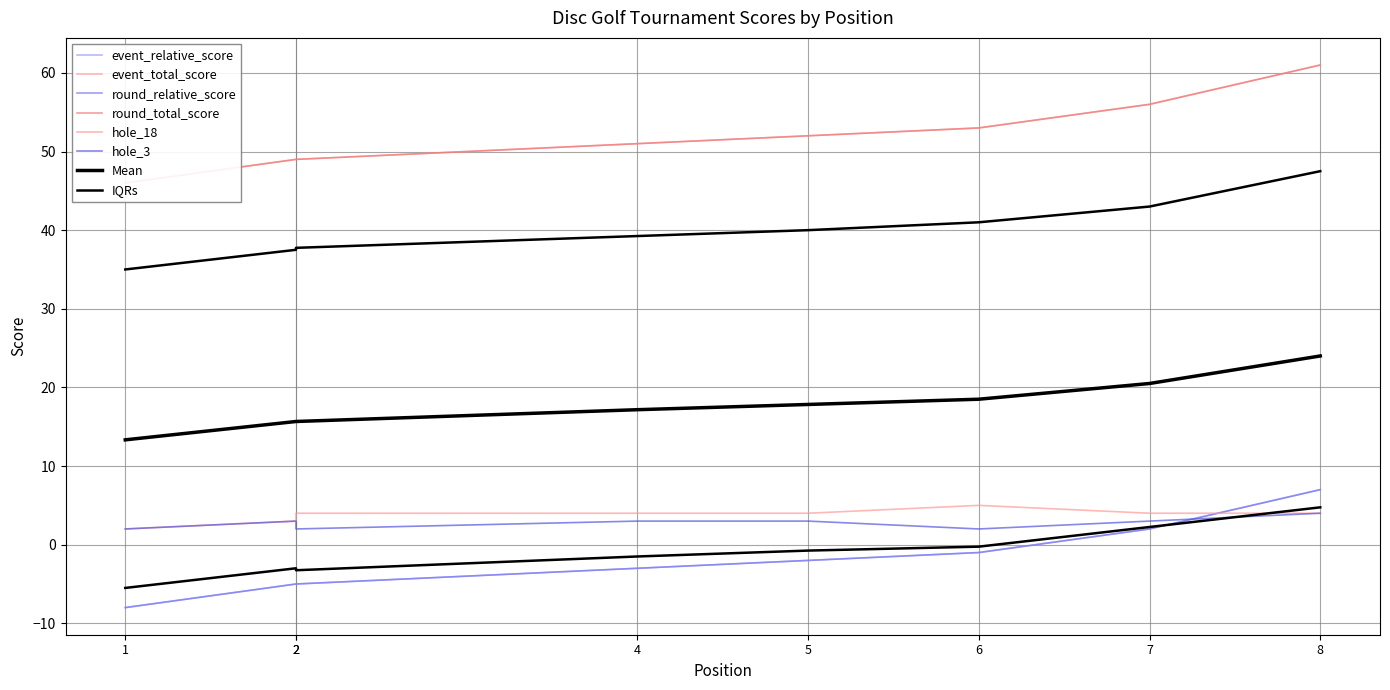

At which label does hole_18 first exceed 4?

6